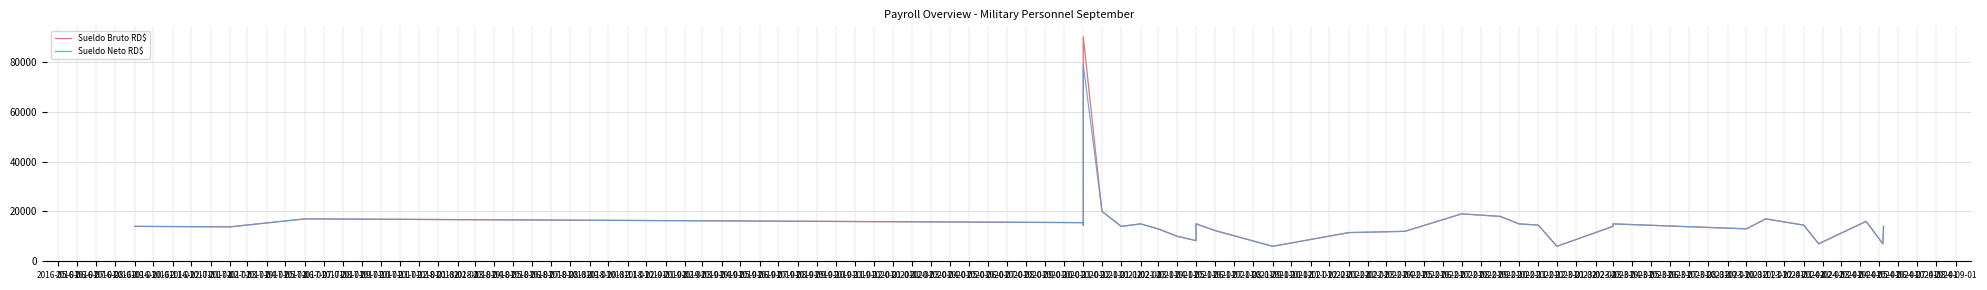

At how many categories does at least one series exceed 35519?

1